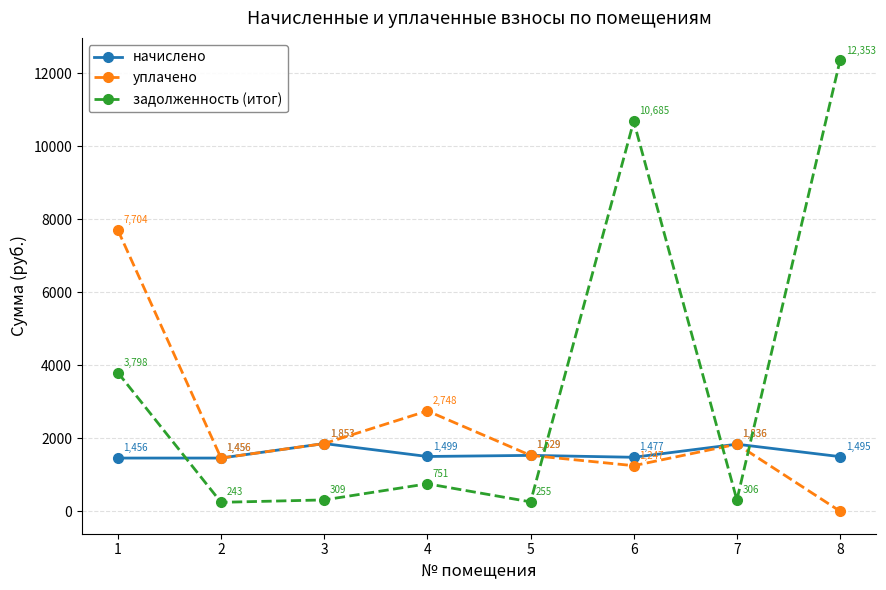

Where is the first local maximum for уплачено?

4